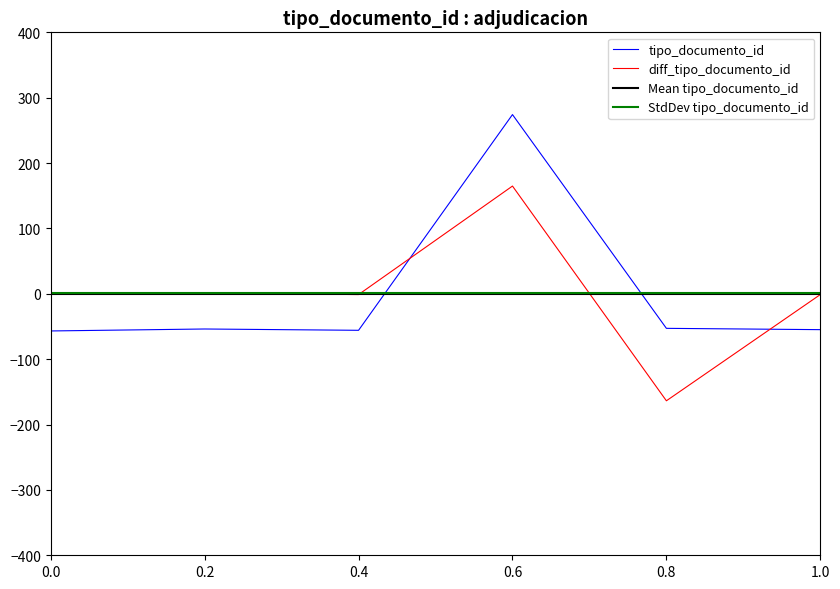

What is the maximum value shown in the chart?

274.2